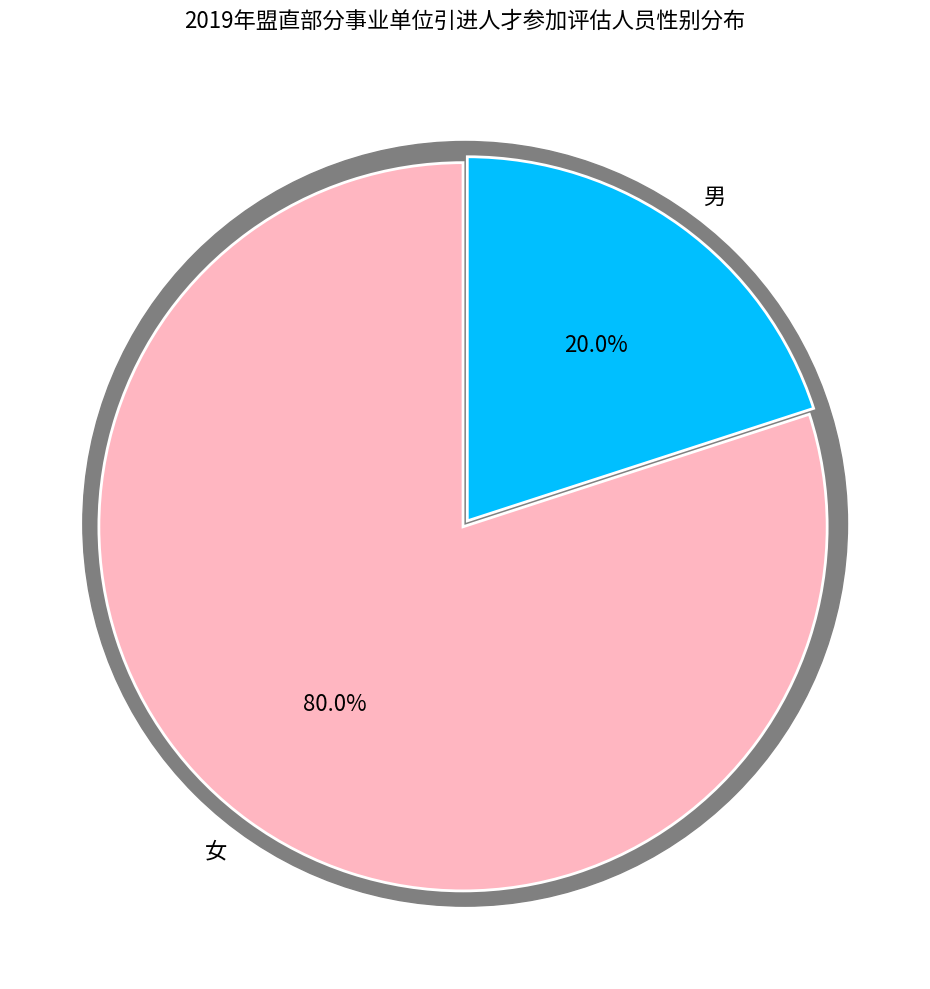

What is the total percentage of 女 and 男?

100.0%